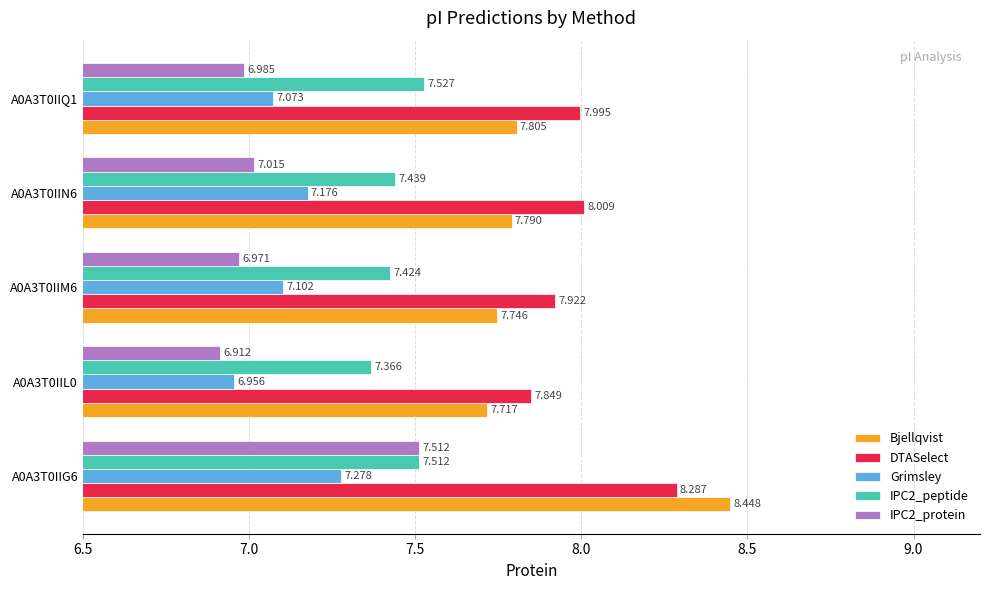

How many Bjellqvist values are between 7 and 8?

4